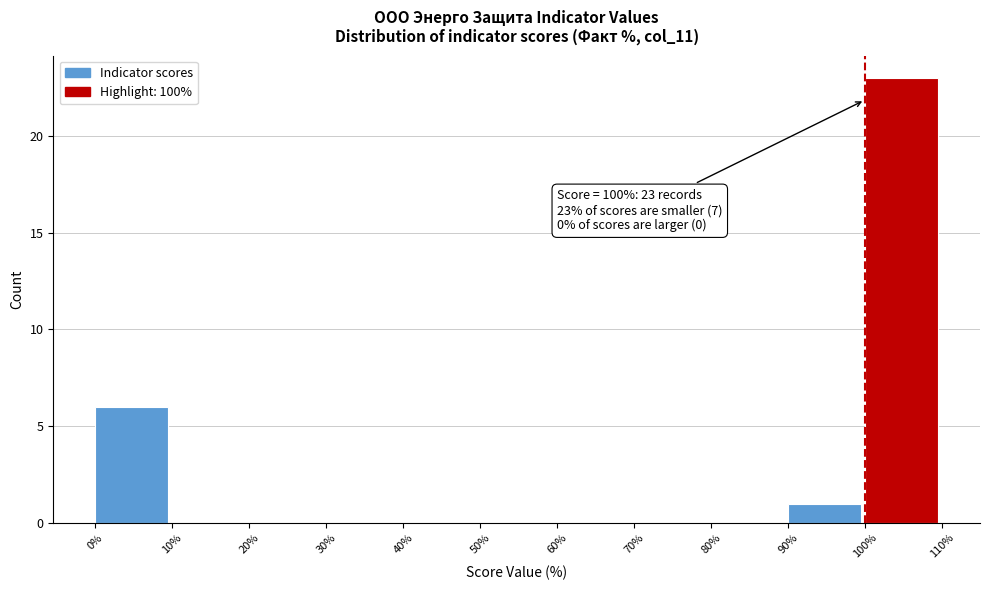

Which range on the x-axis has the tallest bar?

100% to 110%